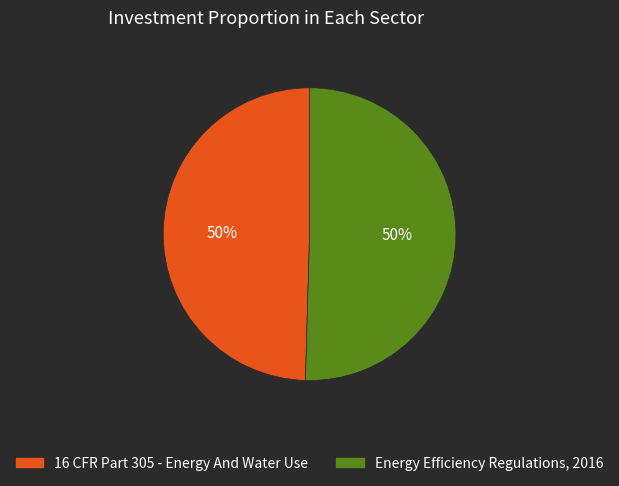

What is the ratio of the value at Energy Efficiency Regulations, 2016 to the value at 16 CFR Part 305 - Energy And Water Use?

1.0